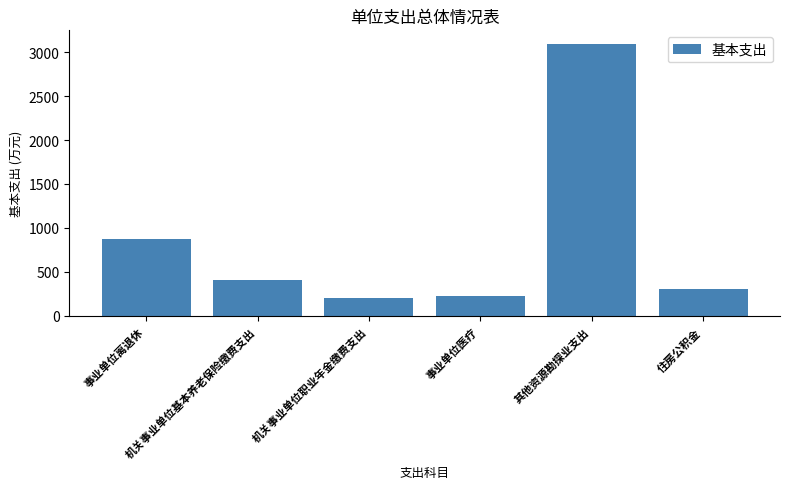

What is the average value?

848.6